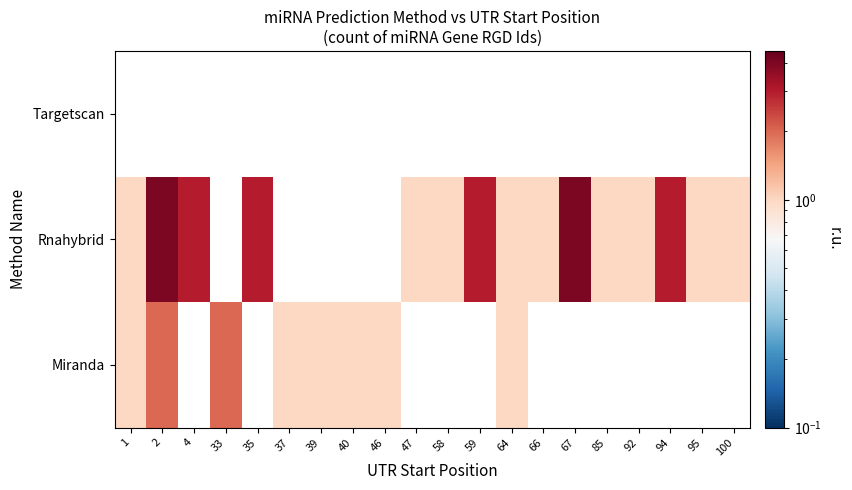

How many values in the Rnahybrid series exceed 1?

6